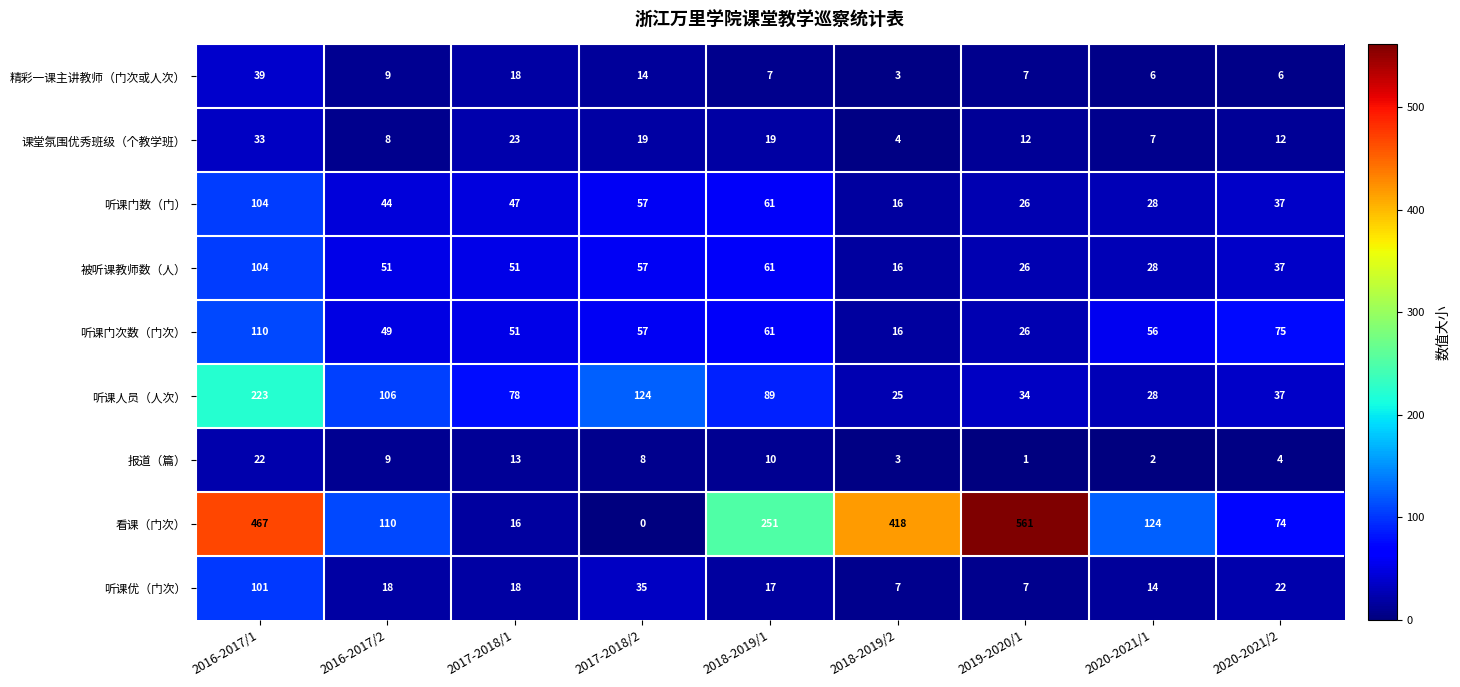

Rank the categories by 听课门数（门） value from lowest to highest.

2018-2019/2, 2019-2020/1, 2020-2021/1, 2020-2021/2, 2016-2017/2, 2017-2018/1, 2017-2018/2, 2018-2019/1, 2016-2017/1